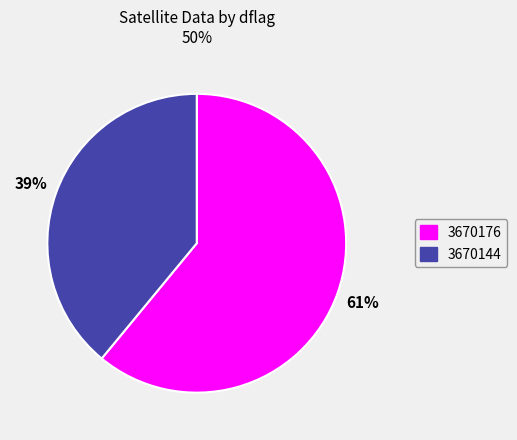

How many segments does this pie chart have?

2